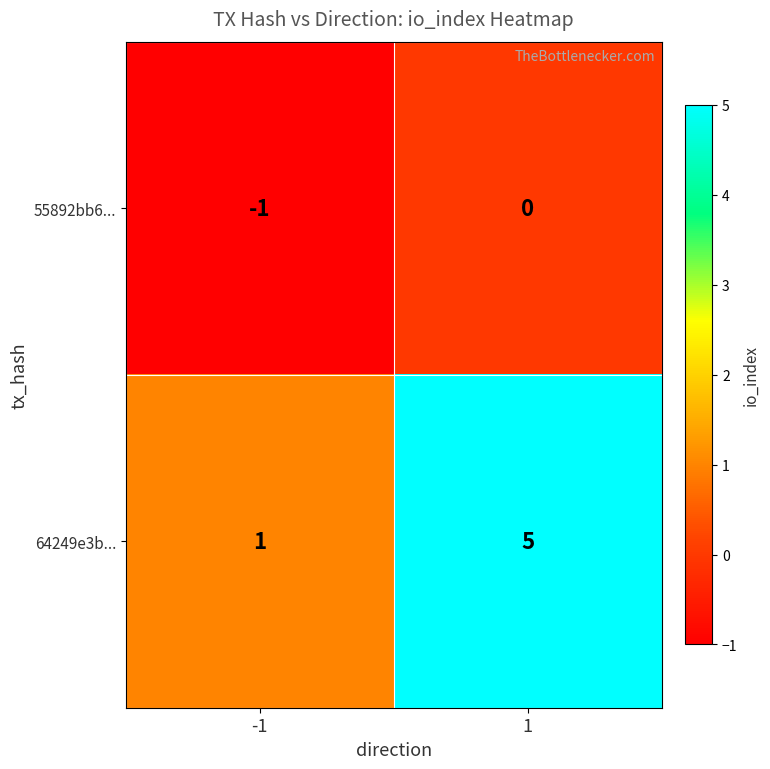

Between -1 and 1, which series saw the biggest shift?

64249e3b...